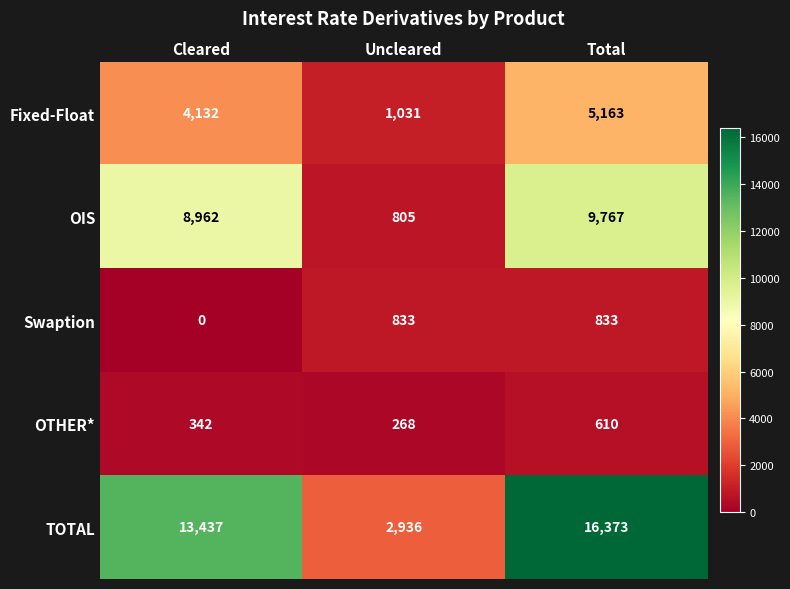

Which series has the largest total across all categories?

TOTAL